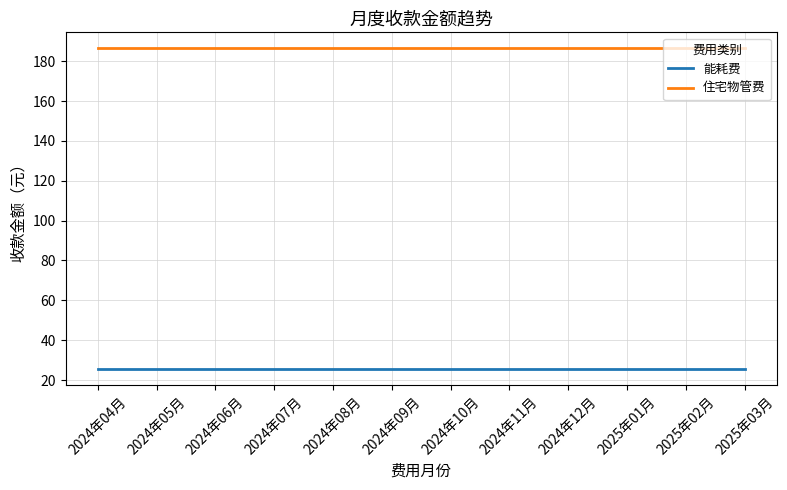

What position from the left is 2024年12月?

9